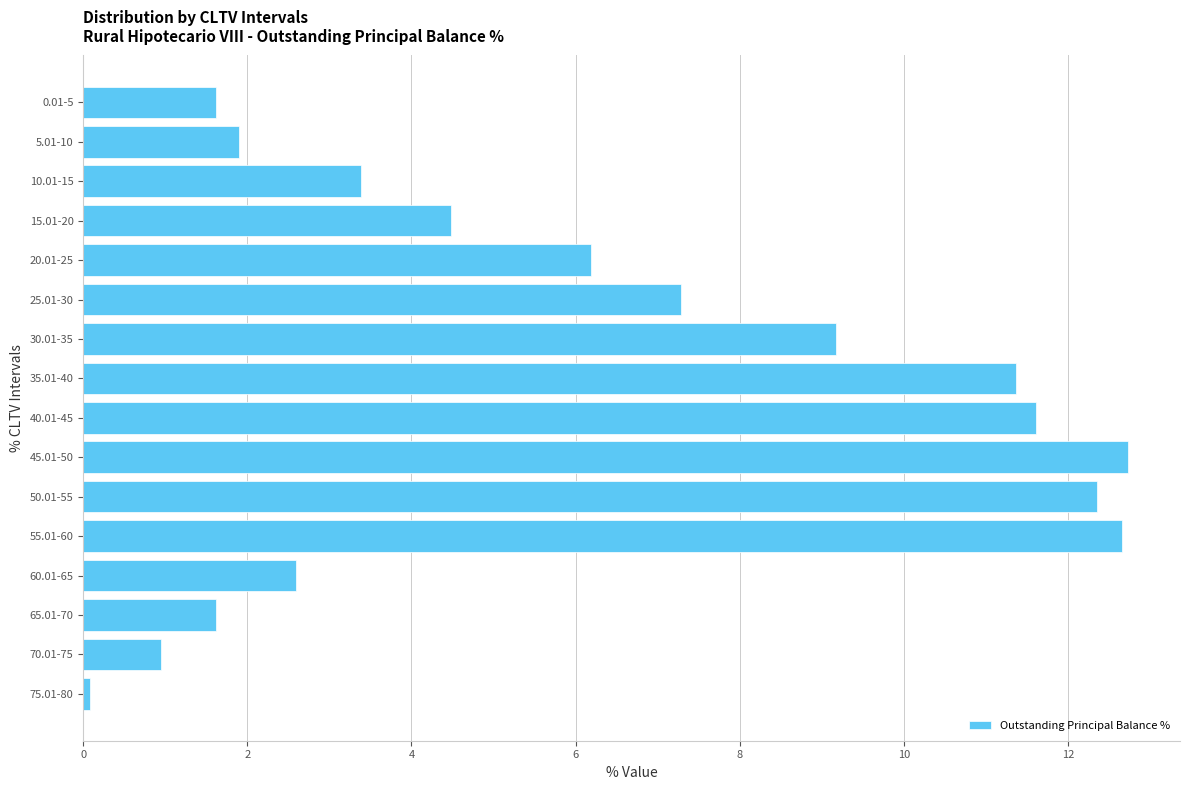

What is the value of the 10th bar from the top?

12.7